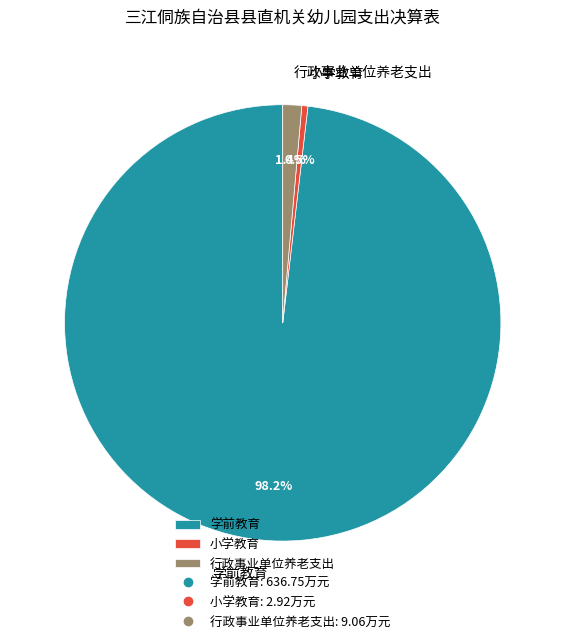

To the nearest percent, what is the combined percentage of 行政事业单位养老支出 and 小学教育?

2%